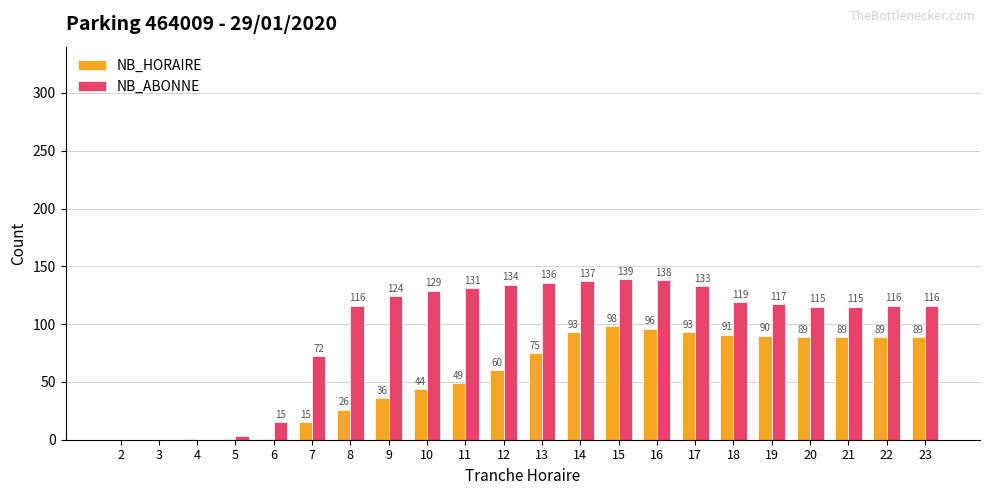

Is the value of NB_ABONNE at 17 greater than the value of NB_HORAIRE at 16?

Yes